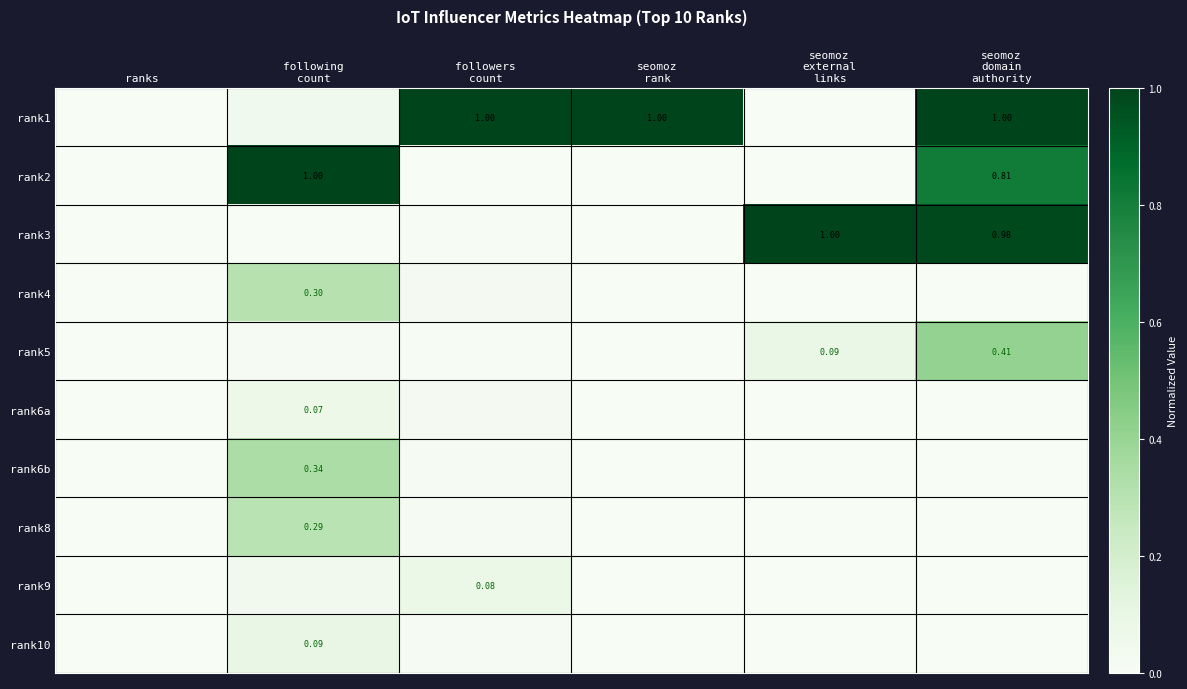

The rank1 series shows 1.0 at seomoz rank. True or false?

True